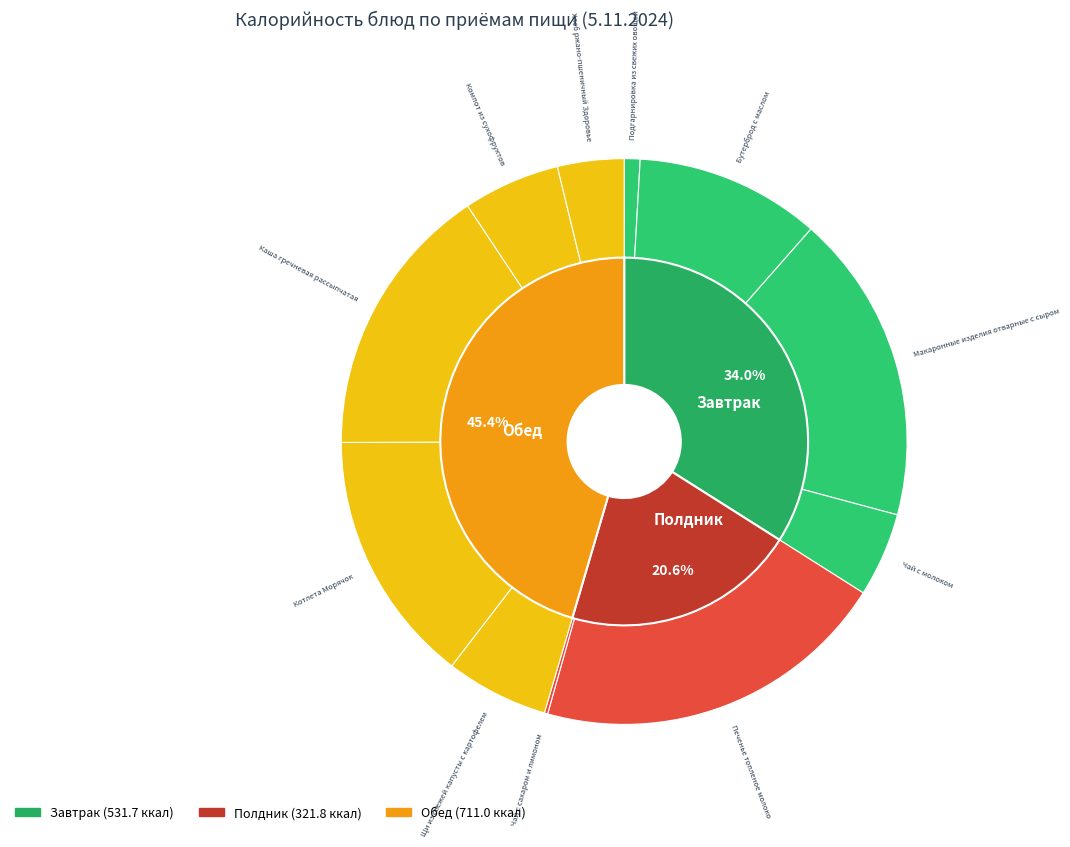

To the nearest percent, what portion does Щи из свежей капусты с картофелем represent?

6%